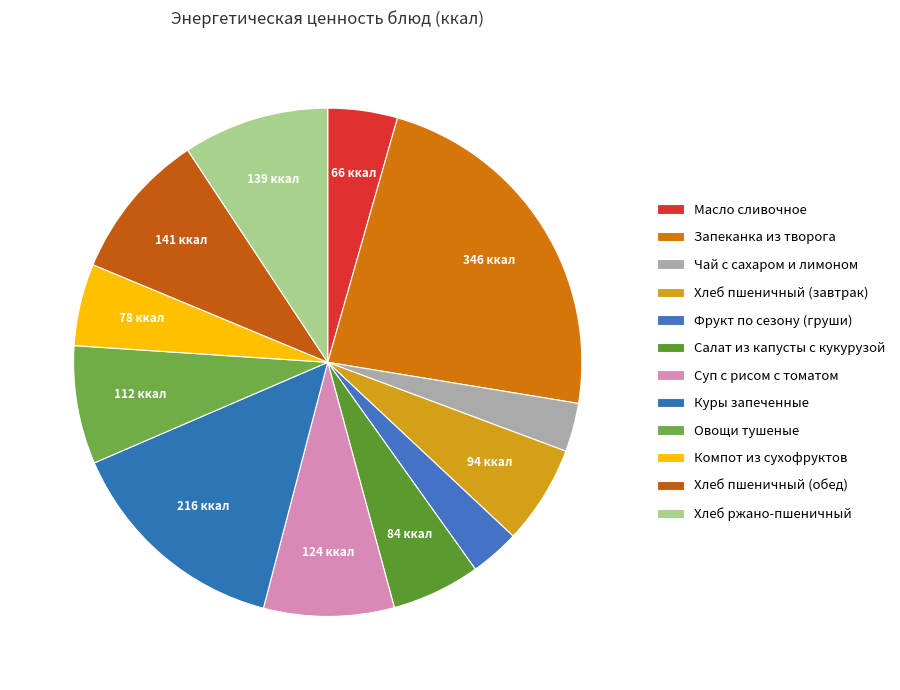

What percentage is the Фрукт по сезону (груши) slice, to the nearest percent?

3%